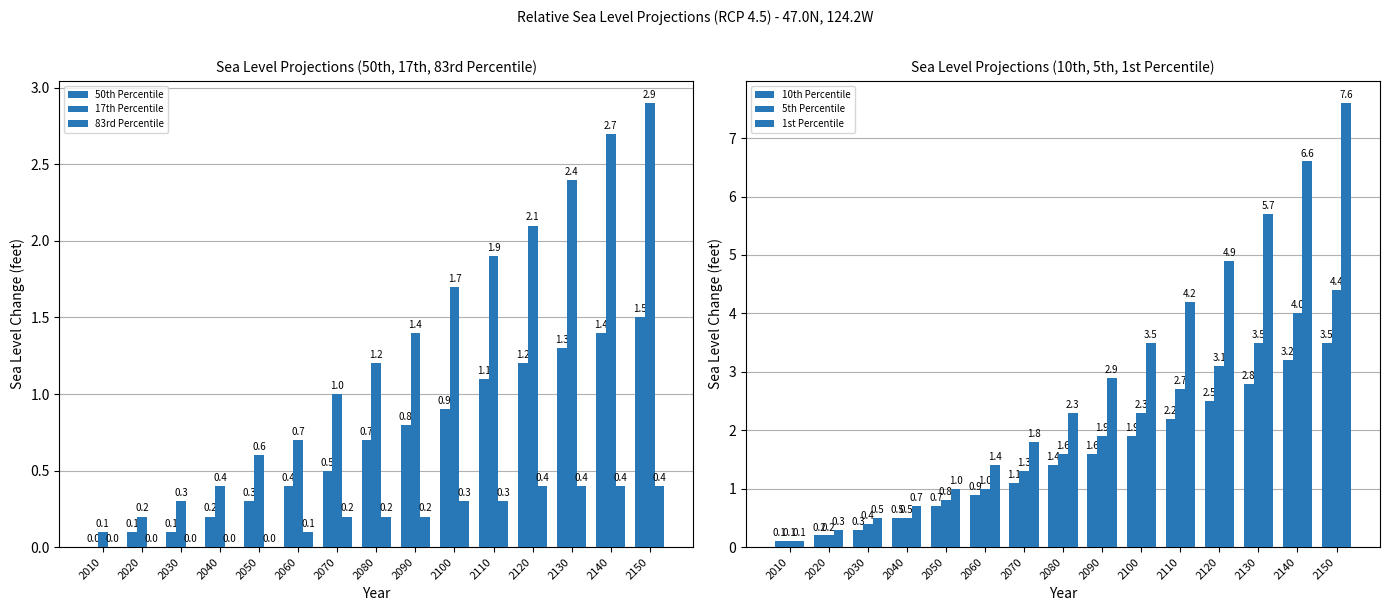

Reading left to right, list all the values displayed in this chart.

50th Percentile: 2010=0.0	2020=0.1	2030=0.1	2040=0.2	2050=0.3	2060=0.4	2070=0.5	2080=0.7	2090=0.8	2100=0.9	2110=1.1	2120=1.2	2130=1.3	2140=1.4	2150=1.5
17th Percentile: 2010=0.1	2020=0.2	2030=0.3	2040=0.4	2050=0.6	2060=0.7	2070=1.0	2080=1.2	2090=1.4	2100=1.7	2110=1.9	2120=2.1	2130=2.4	2140=2.7	2150=2.9
83rd Percentile: 2010=0.0	2020=0.0	2030=0.0	2040=0.0	2050=0.0	2060=0.1	2070=0.2	2080=0.2	2090=0.2	2100=0.3	2110=0.3	2120=0.4	2130=0.4	2140=0.4	2150=0.4
10th Percentile: 2010=0.1	2020=0.2	2030=0.3	2040=0.5	2050=0.7	2060=0.9	2070=1.1	2080=1.4	2090=1.6	2100=1.9	2110=2.2	2120=2.5	2130=2.8	2140=3.2	2150=3.5
5th Percentile: 2010=0.1	2020=0.2	2030=0.4	2040=0.5	2050=0.8	2060=1.0	2070=1.3	2080=1.6	2090=1.9	2100=2.3	2110=2.7	2120=3.1	2130=3.5	2140=4.0	2150=4.4
1st Percentile: 2010=0.1	2020=0.3	2030=0.5	2040=0.7	2050=1.0	2060=1.4	2070=1.8	2080=2.3	2090=2.9	2100=3.5	2110=4.2	2120=4.9	2130=5.7	2140=6.6	2150=7.6